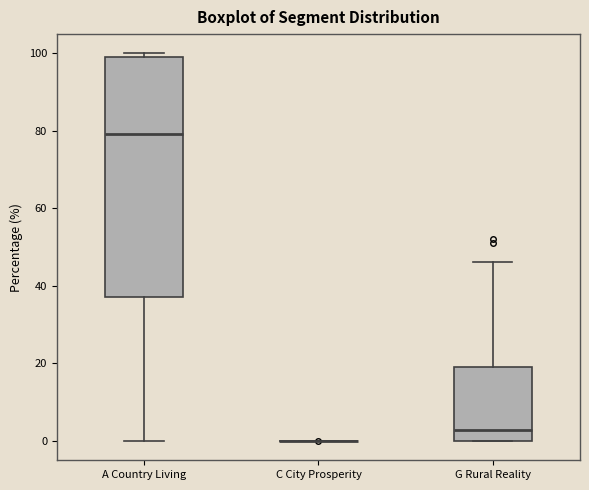

Reading left to right, read every box against the y-axis: the position of its median line, the range the box covers, and the ends of its whiskers. The values are not printed on the chart, so give them approximately, as read against the axis.

A Country Living: median 80, box 38 to 100, whiskers 0 to 100 (just above the box's upper edge)
C City Prosperity: box collapsed to a line at 0, whiskers 0 to 0
G Rural Reality: median 2, box 0 to 18, whiskers 0 to 46